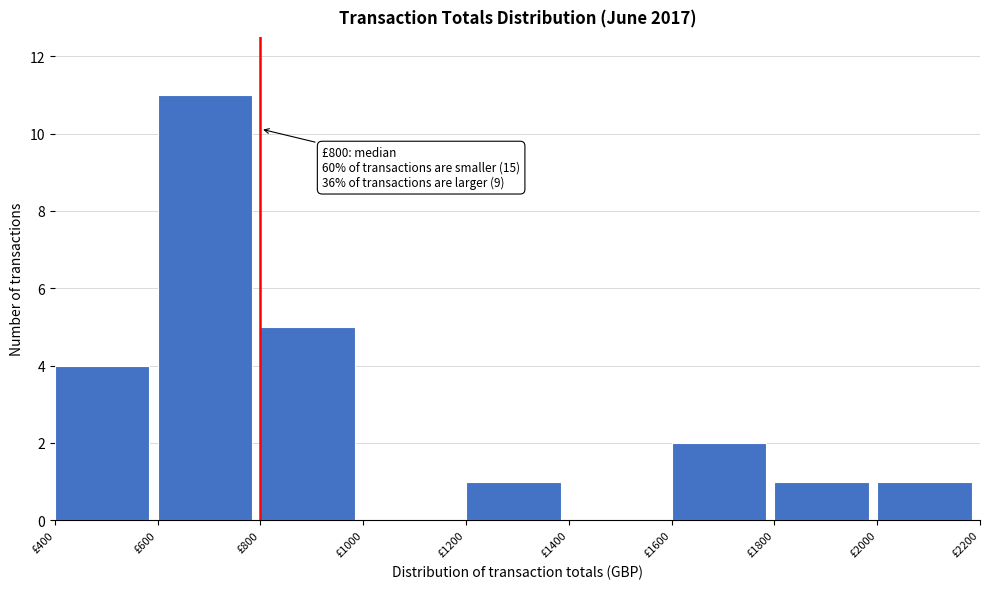

Over which range of the x-axis is the bar tallest?

600 to 800